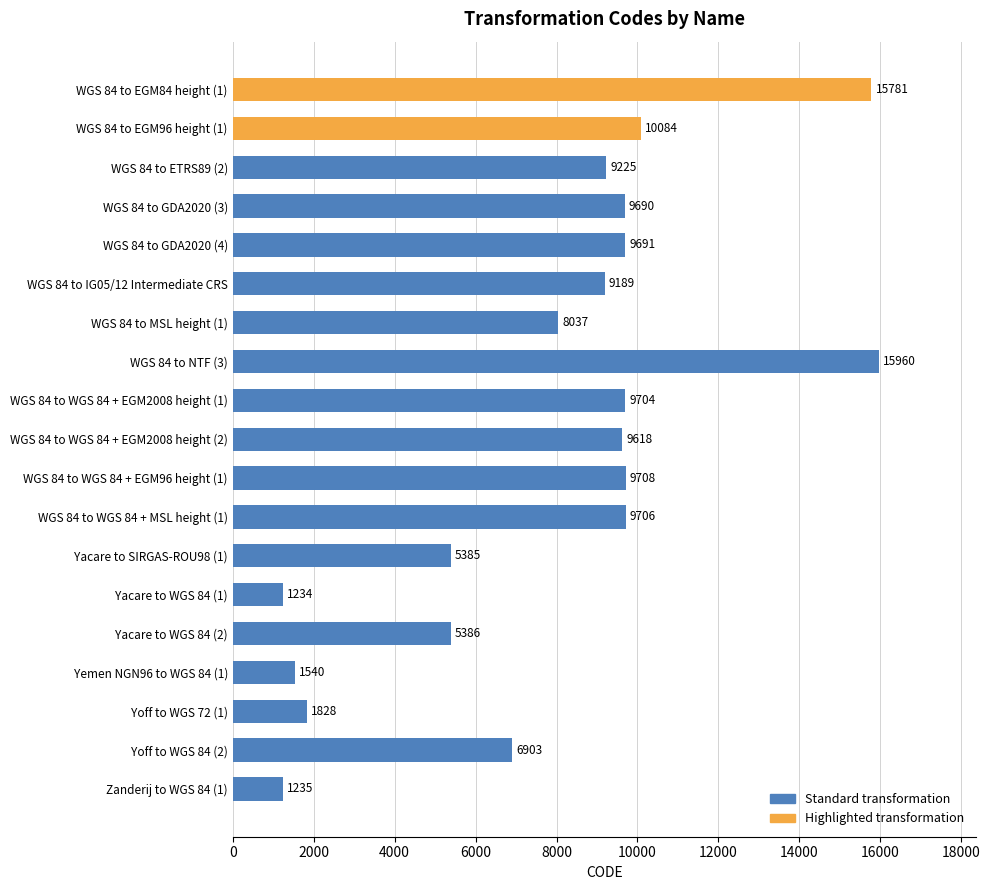

How many data points are less than 9225?

9